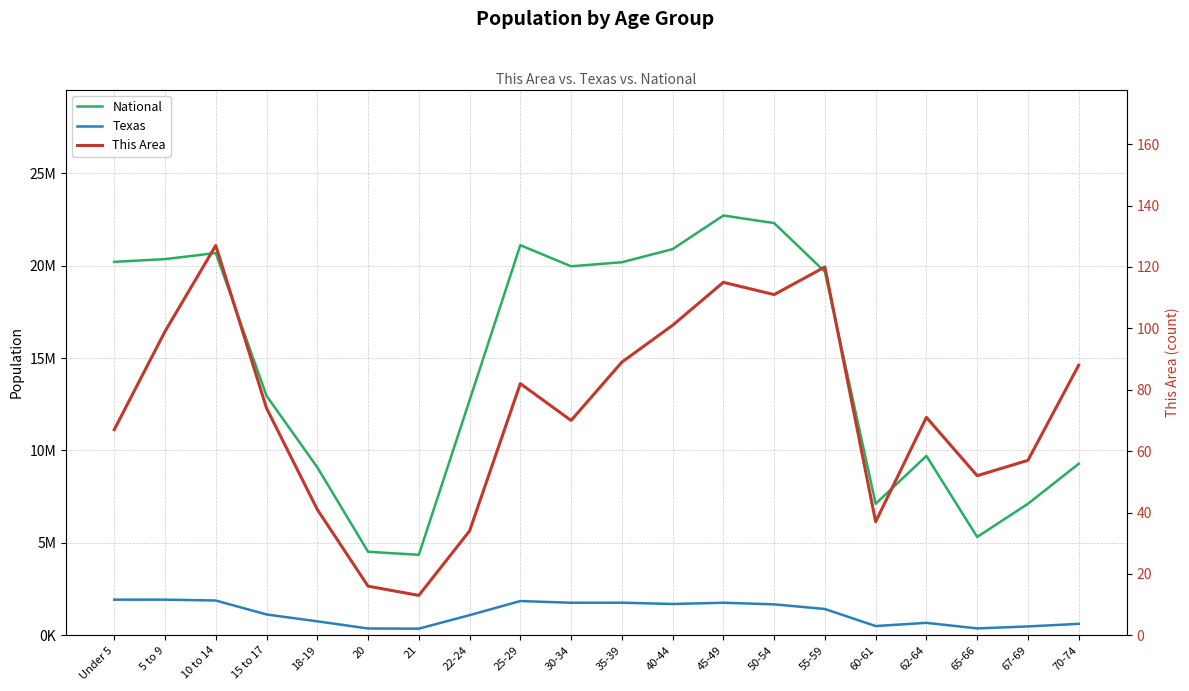

What is the greatest value displayed?

22708591